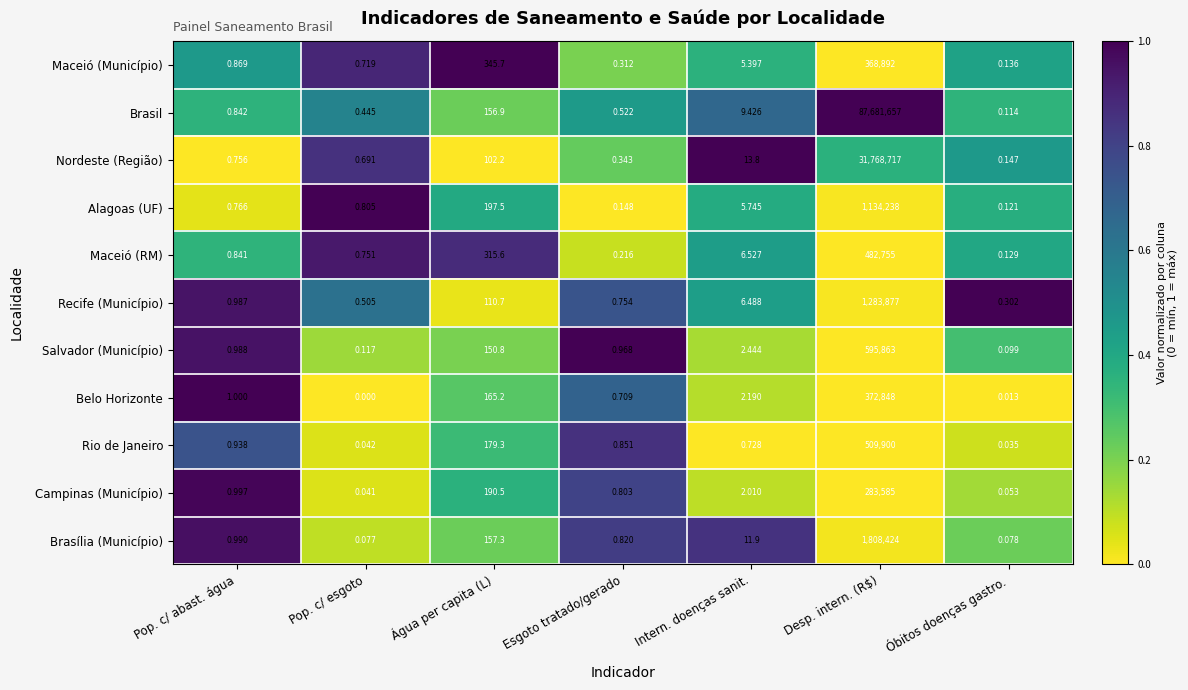

At which label does Maceió (Município) reach its peak?

Desp. intern. (R$)